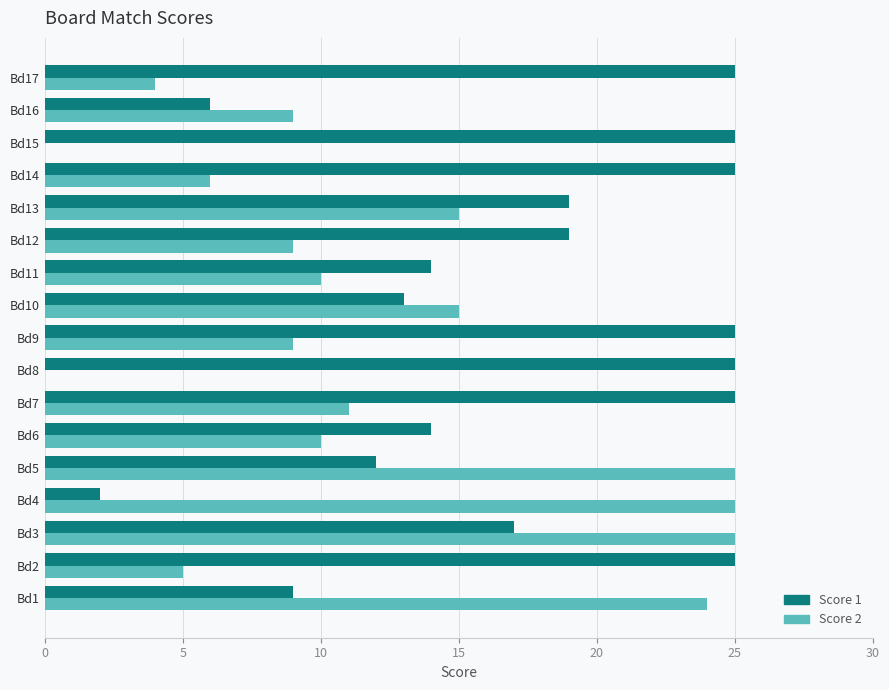

The Score 2 series shows 24 at Bd1. True or false?

True